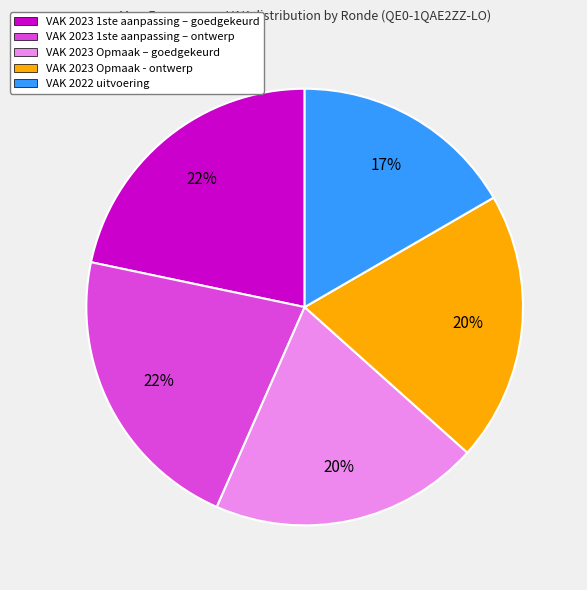

Which slice is the smallest?

VAK 2022 uitvoering